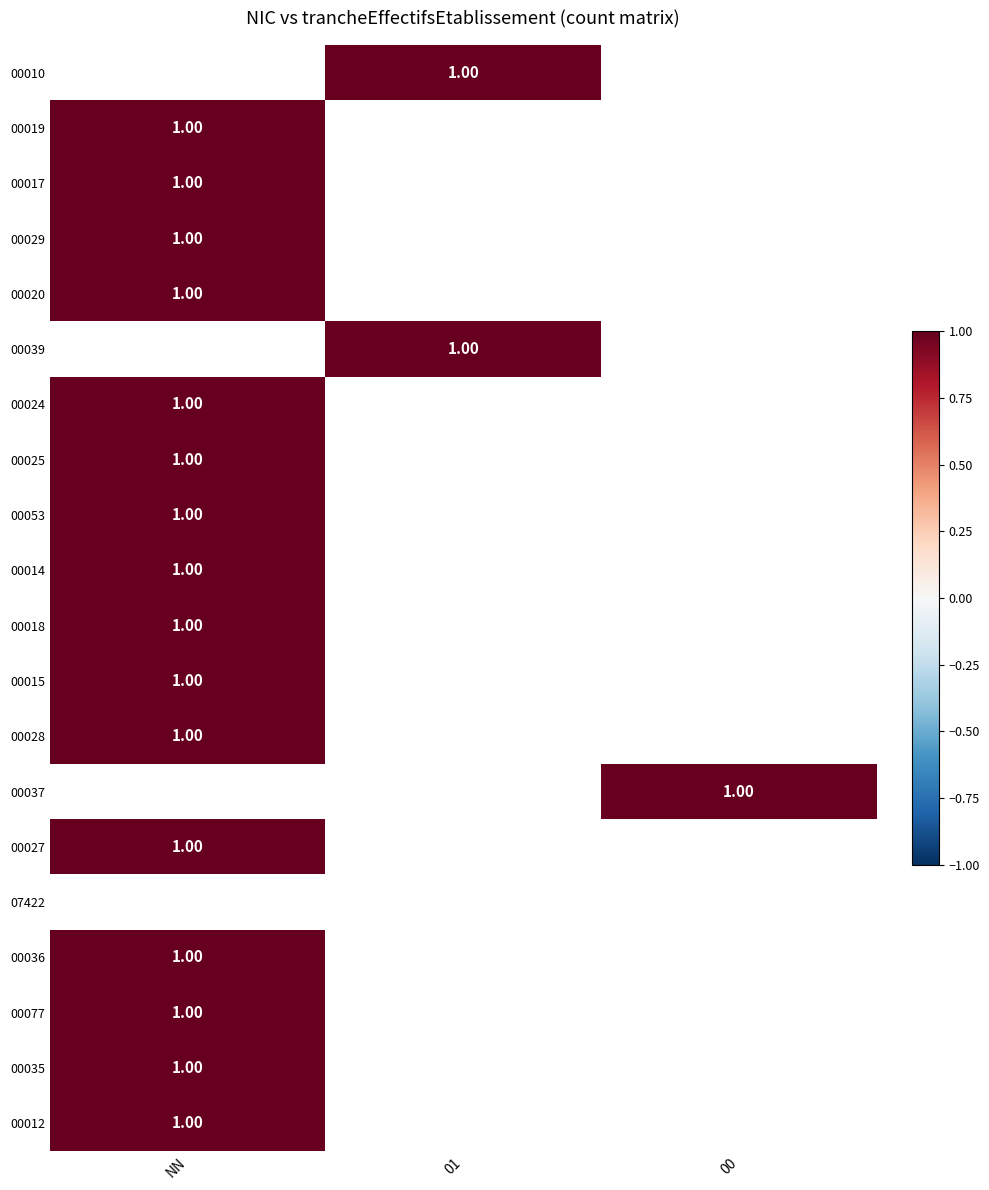

What is the difference between the maximum and minimum values in the 00077 series?

1